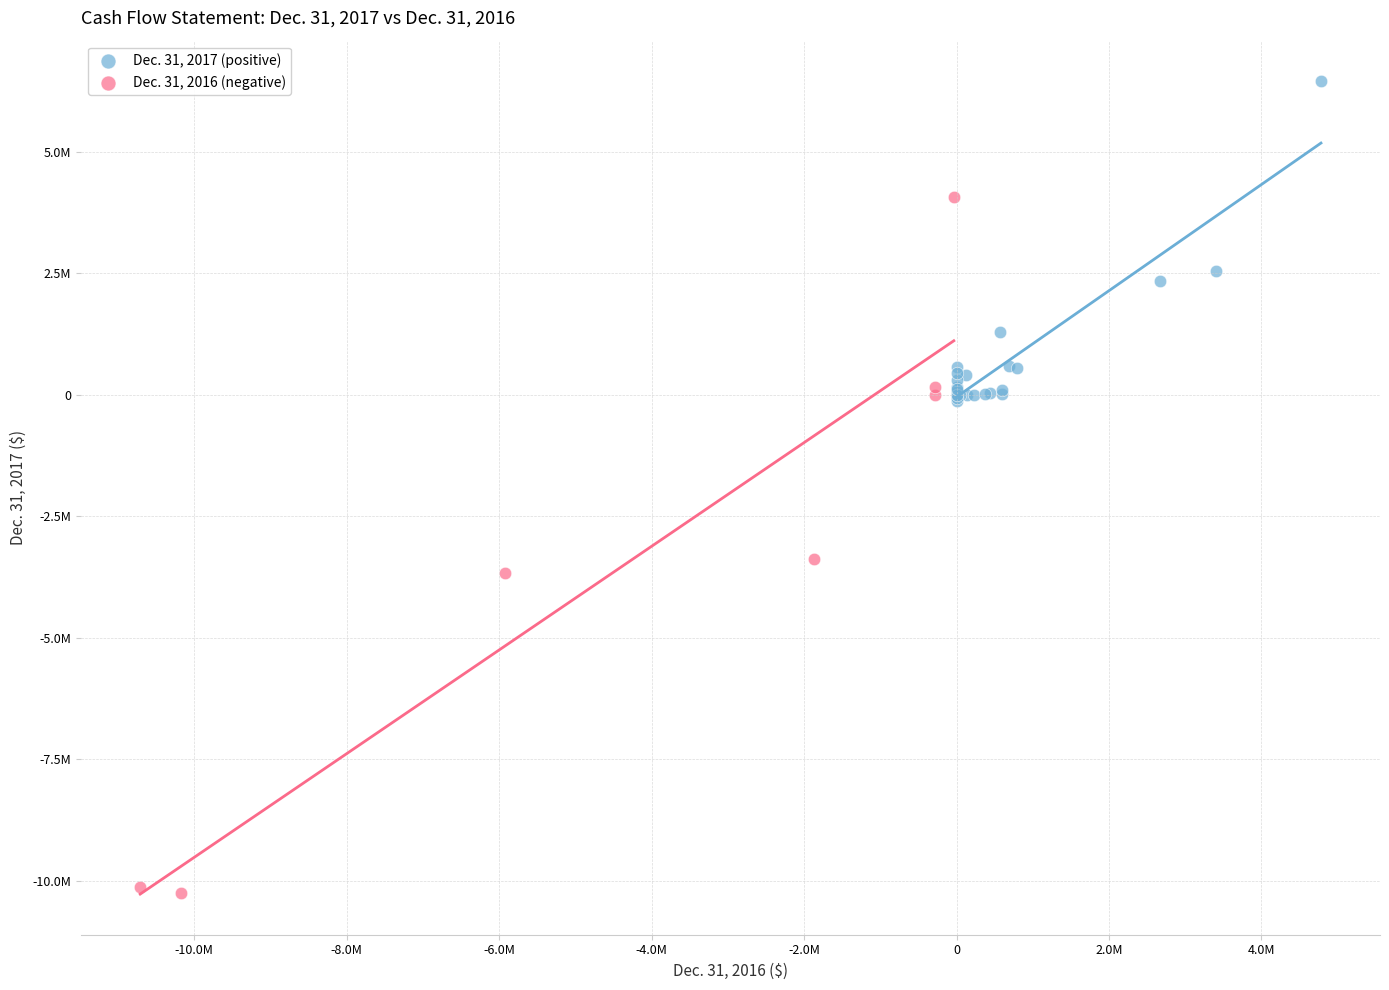

What are all the series names shown in the legend?

Dec. 31, 2017 (positive), Dec. 31, 2016 (negative)